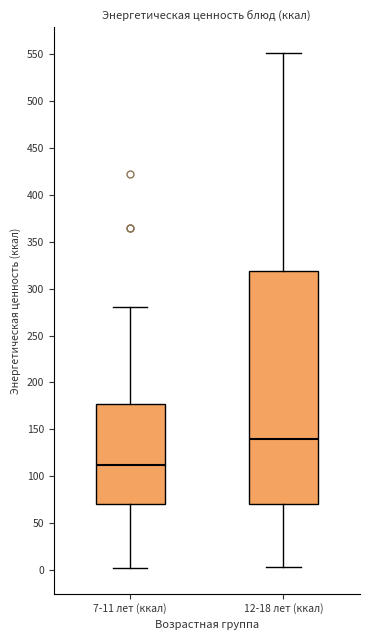

Which box is the tallest, from its lower edge to its upper edge?

12-18 лет (ккал)